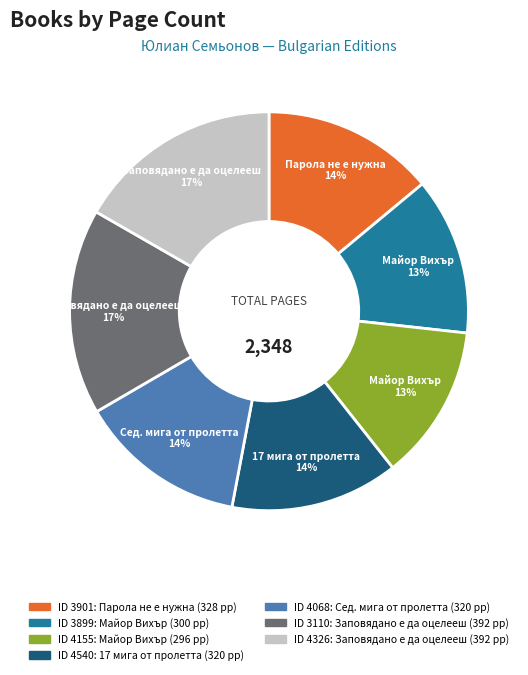

To the nearest percent, what is the average slice percentage?

14%